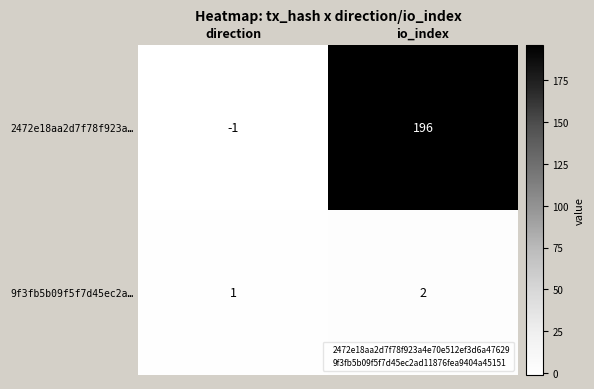

What is the minimum value shown in the chart?

-1